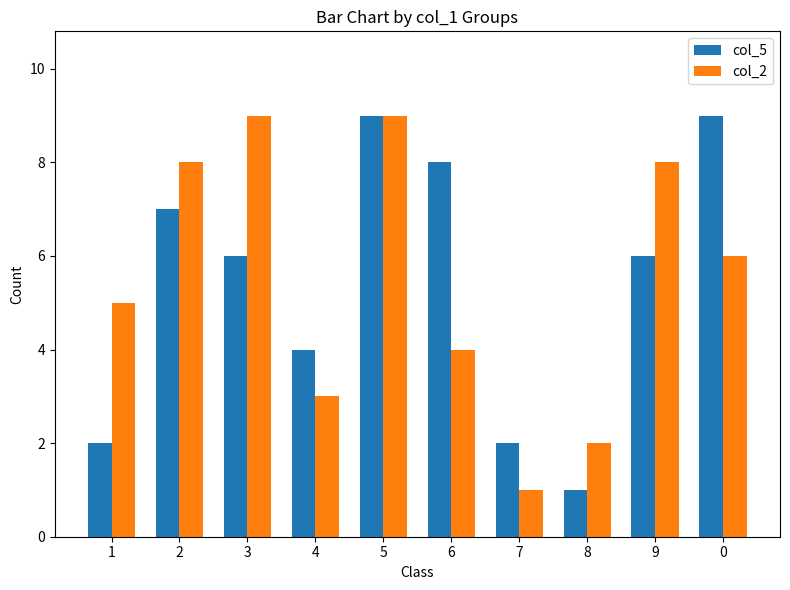

Are the bars grouped side by side (vs. stacked)?

Yes